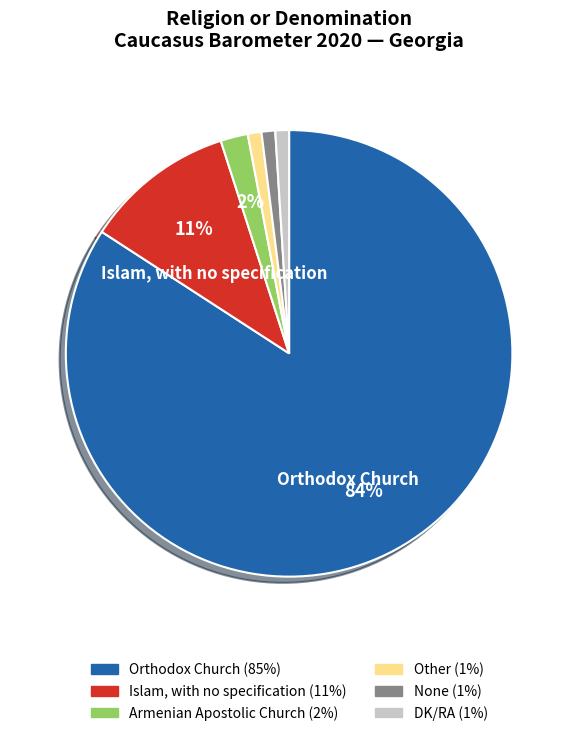

Is there any slice that represents more than half of the pie?

Yes